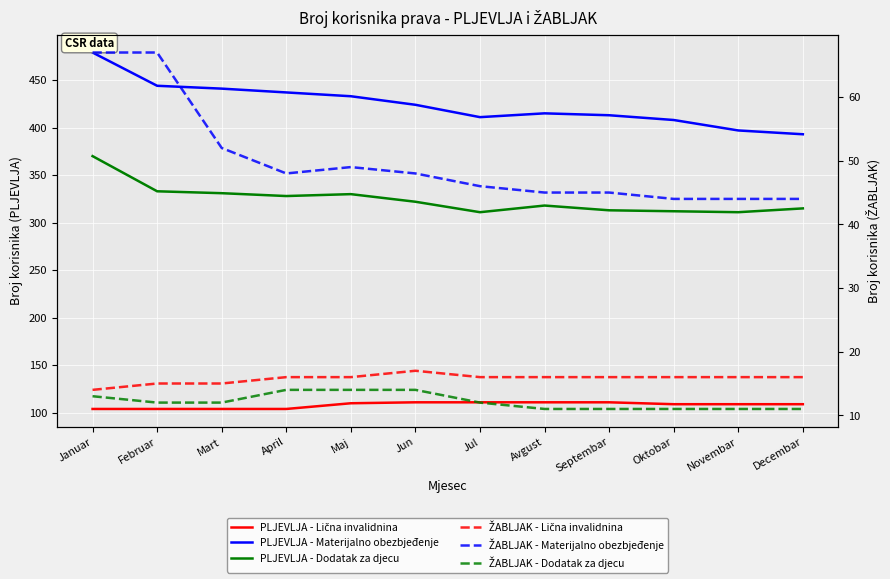

How many data points in ŽABLJAK - Dodatak za djecu are less than 12?

5